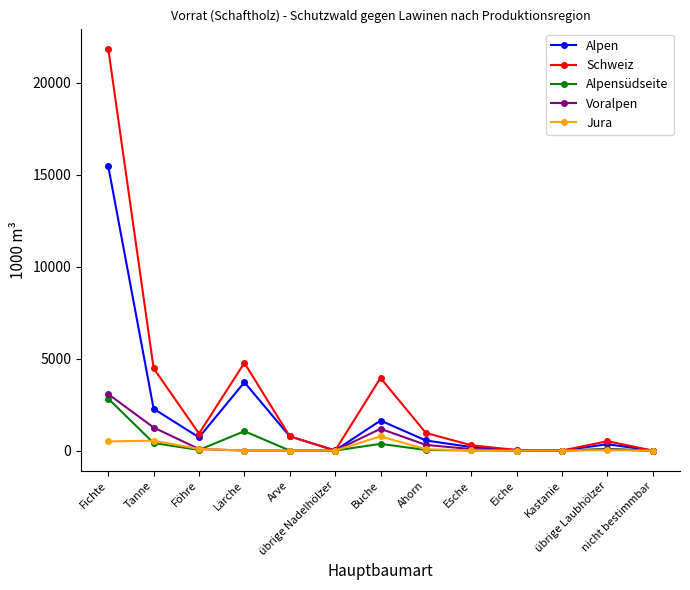

How many lines are shown in the chart?

5